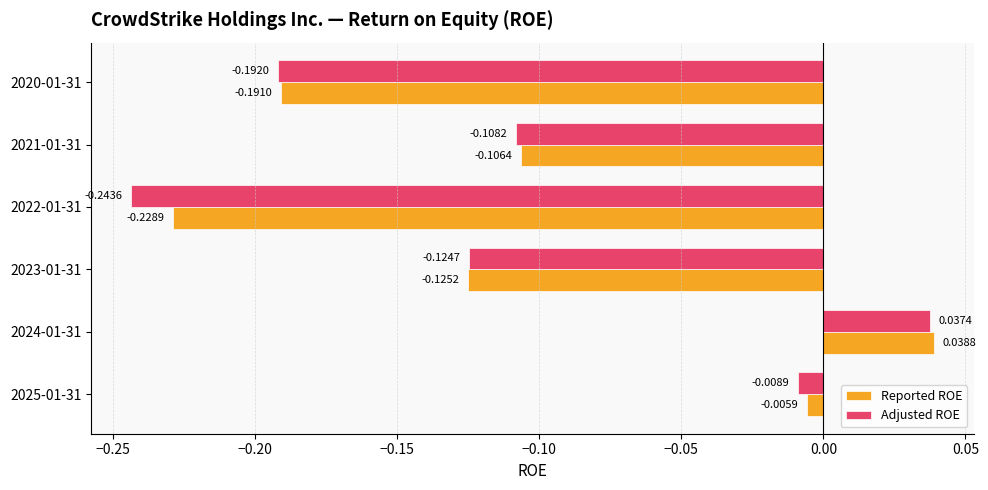

What is the difference between the maximum and minimum values in the Reported ROE series?

0.3